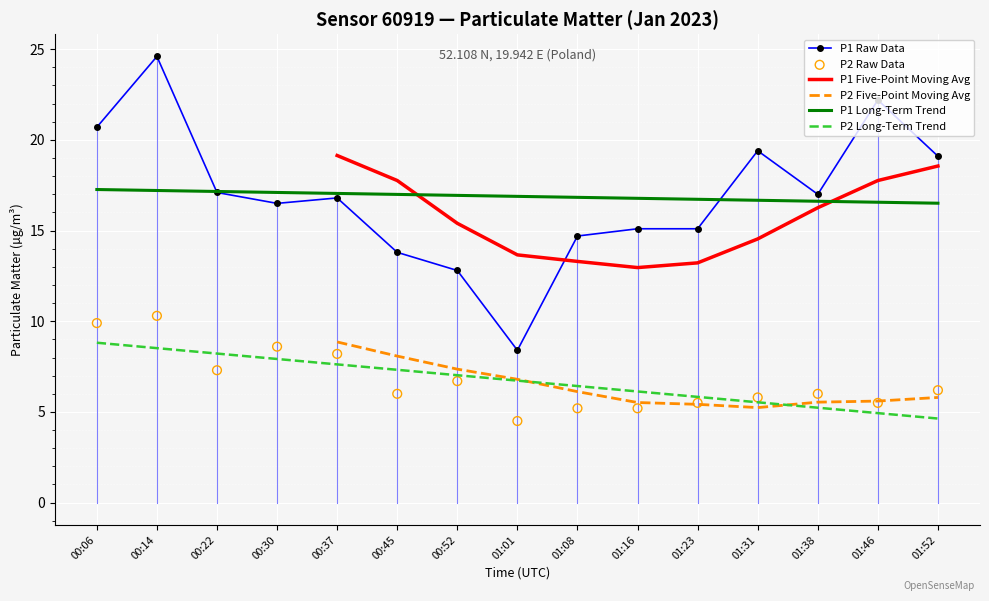

Which series has the largest total across all categories?

P1 Raw Data